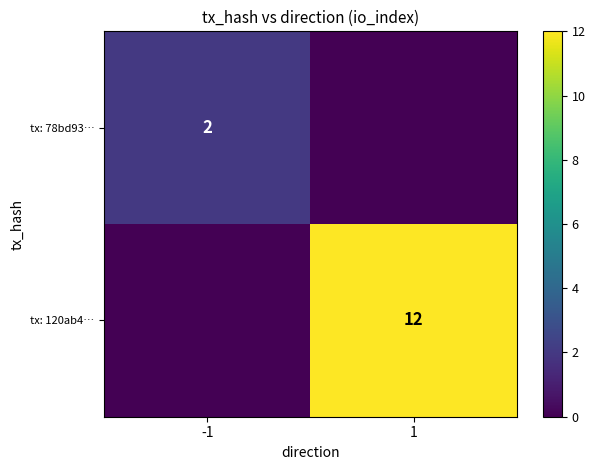

True or false: tx: 78bd93… has a value of 2 at -1.

True